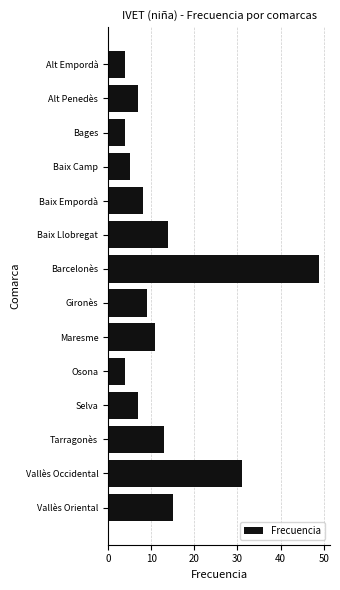

Reading bottom to top, what are all the values shown in this chart?

Vallès Oriental=15	Vallès Occidental=31	Tarragonès=13	Selva=7	Osona=4	Maresme=11	Gironès=9	Barcelonès=49	Baix Llobregat=14	Baix Empordà=8	Baix Camp=5	Bages=4	Alt Penedès=7	Alt Empordà=4